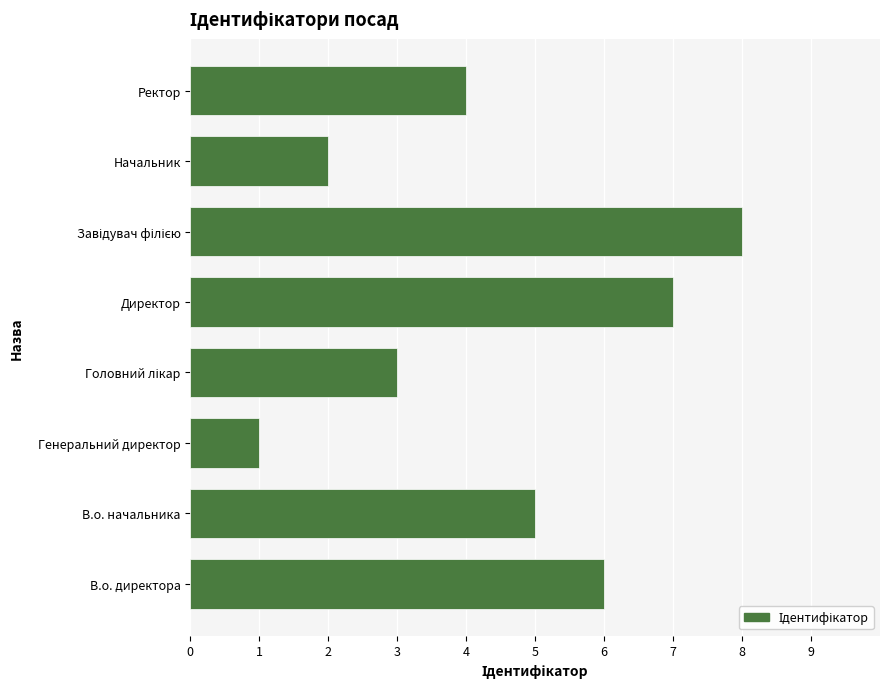

Which has a higher value, Директор or В.о. директора?

Директор